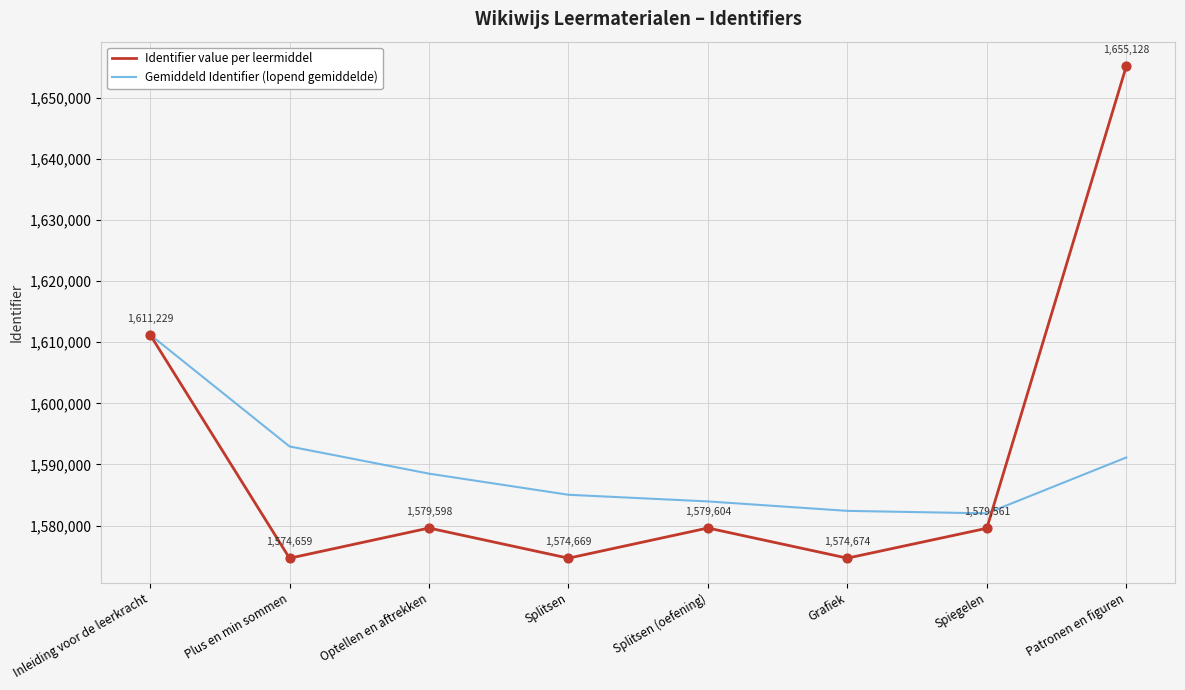

What is the total value across all series at Grafiek?

3157079.5